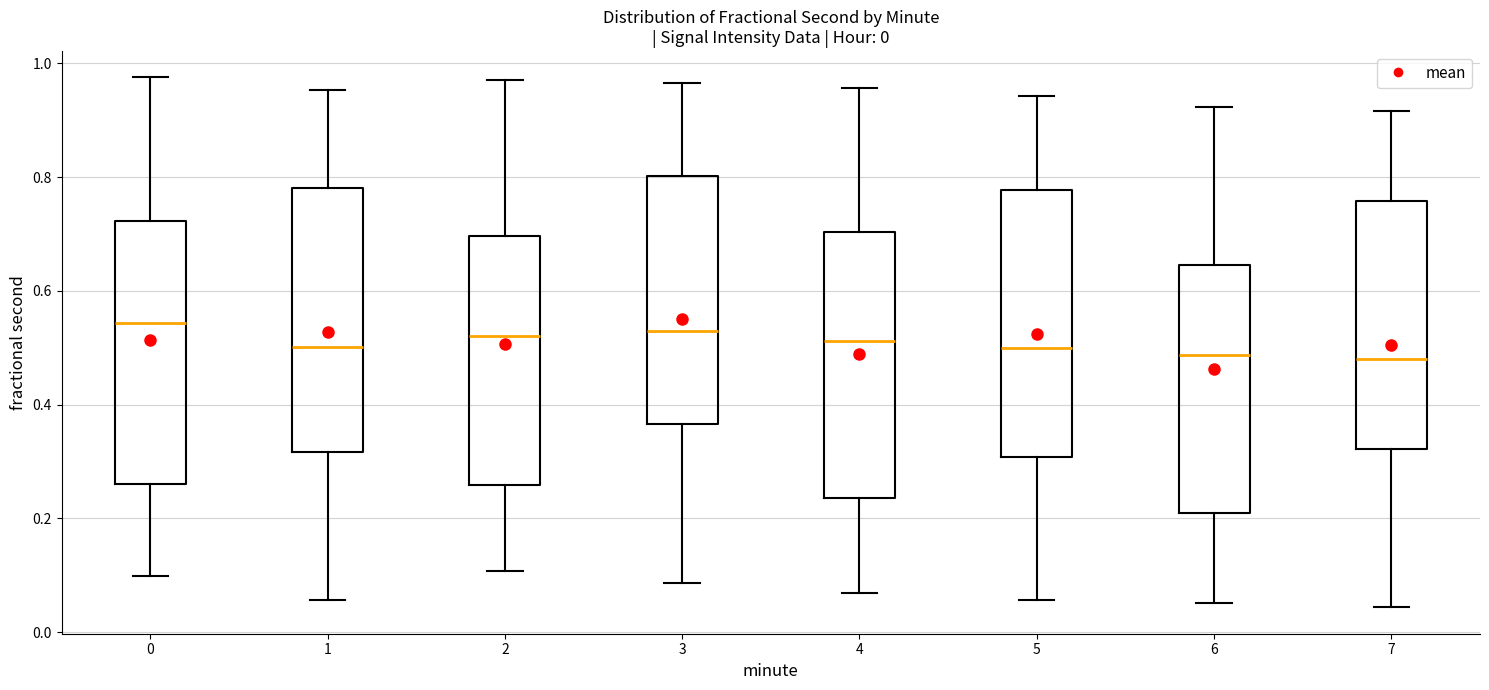

Reading left to right, transcribe this box plot: for each box, give where its median line is, the range the box spans, and where its two whiskers end, as read against the y-axis. The values are not printed on the chart, so give them approximately, as read against the axis.

0: median 0.54, box 0.26 to 0.72, whiskers 0.10 to 0.98
1: median 0.50, box 0.32 to 0.78, whiskers 0.06 to 0.96
2: median 0.52, box 0.26 to 0.70, whiskers 0.10 to 0.98
3: median 0.52, box 0.36 to 0.80, whiskers 0.08 to 0.96
4: median 0.52, box 0.24 to 0.70, whiskers 0.06 to 0.96
5: median 0.50, box 0.30 to 0.78, whiskers 0.06 to 0.94
6: median 0.48, box 0.20 to 0.64, whiskers 0.06 to 0.92
7: median 0.48, box 0.32 to 0.76, whiskers 0.04 to 0.92